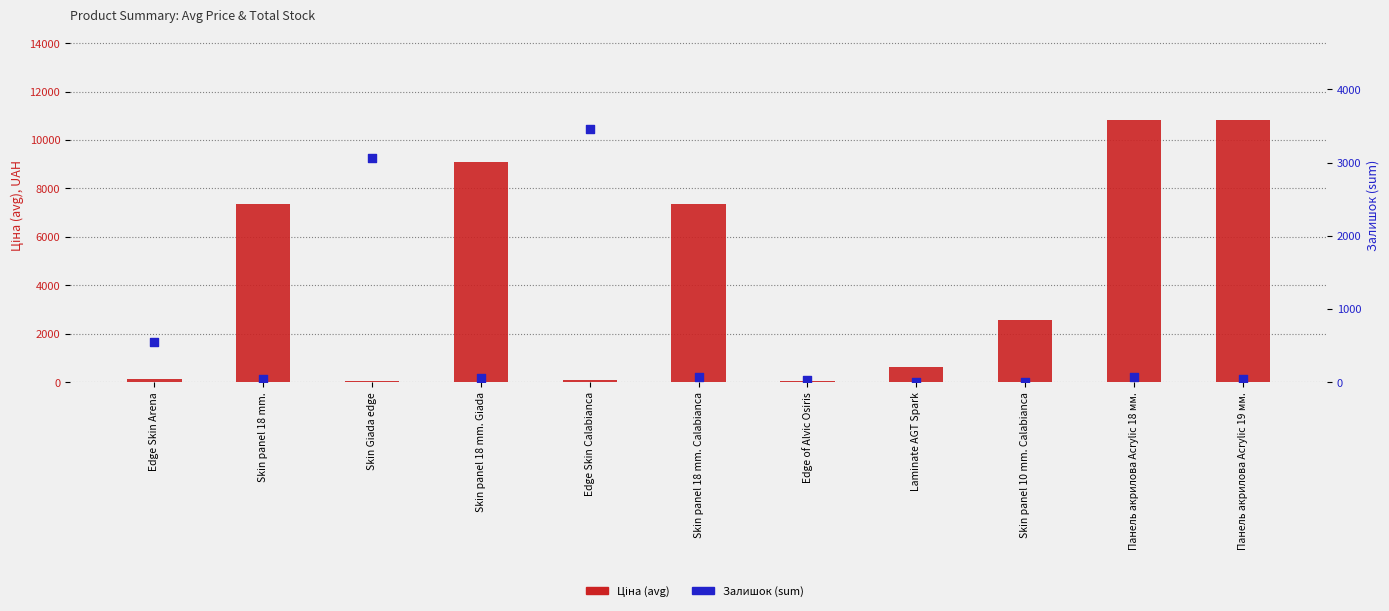

At how many categories does at least one series exceed 9947?

2